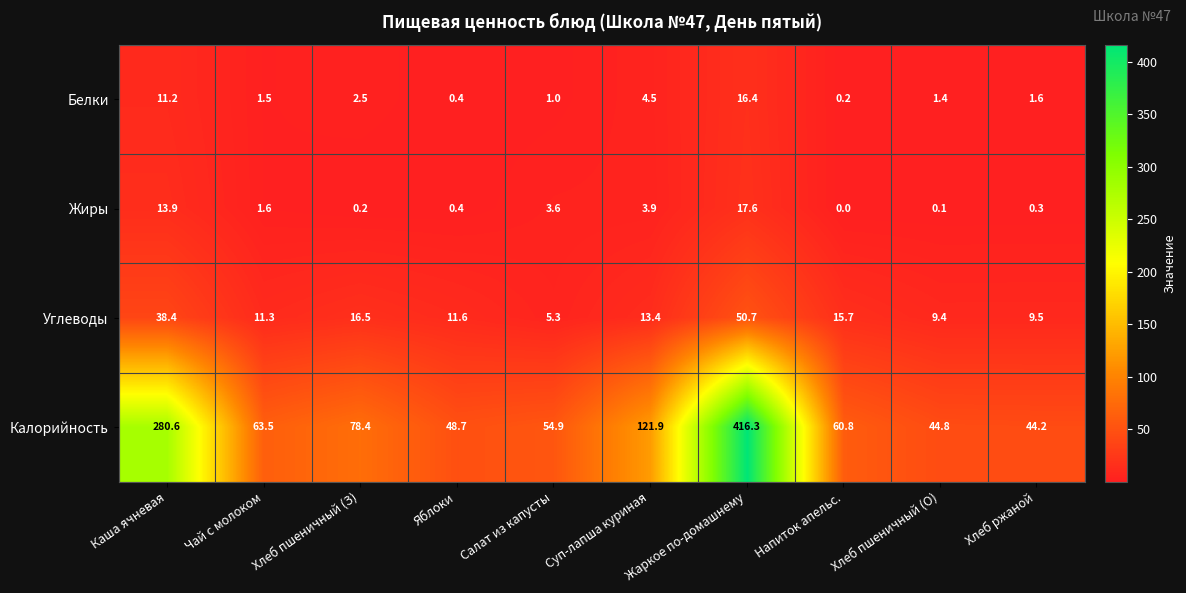

At which category is the sum across all series the highest?

Жаркое по-домашнему